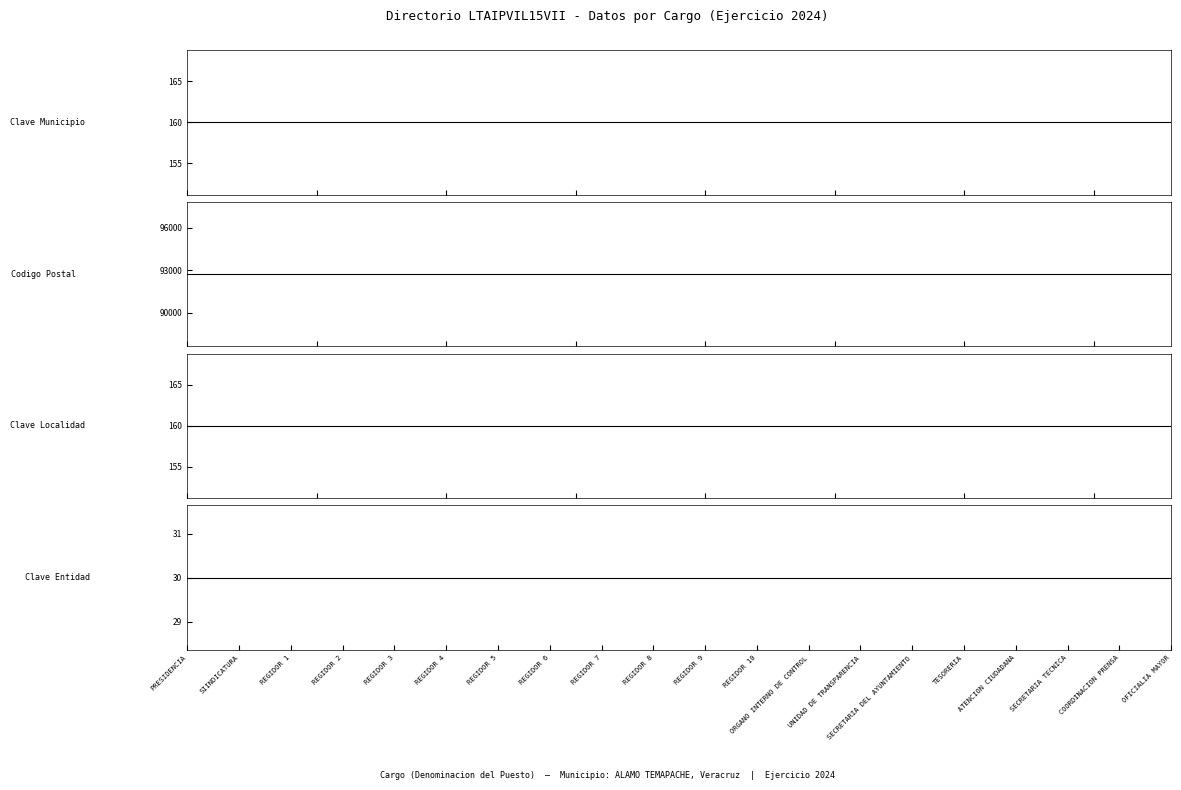

Does the chart have visible grid lines?

No